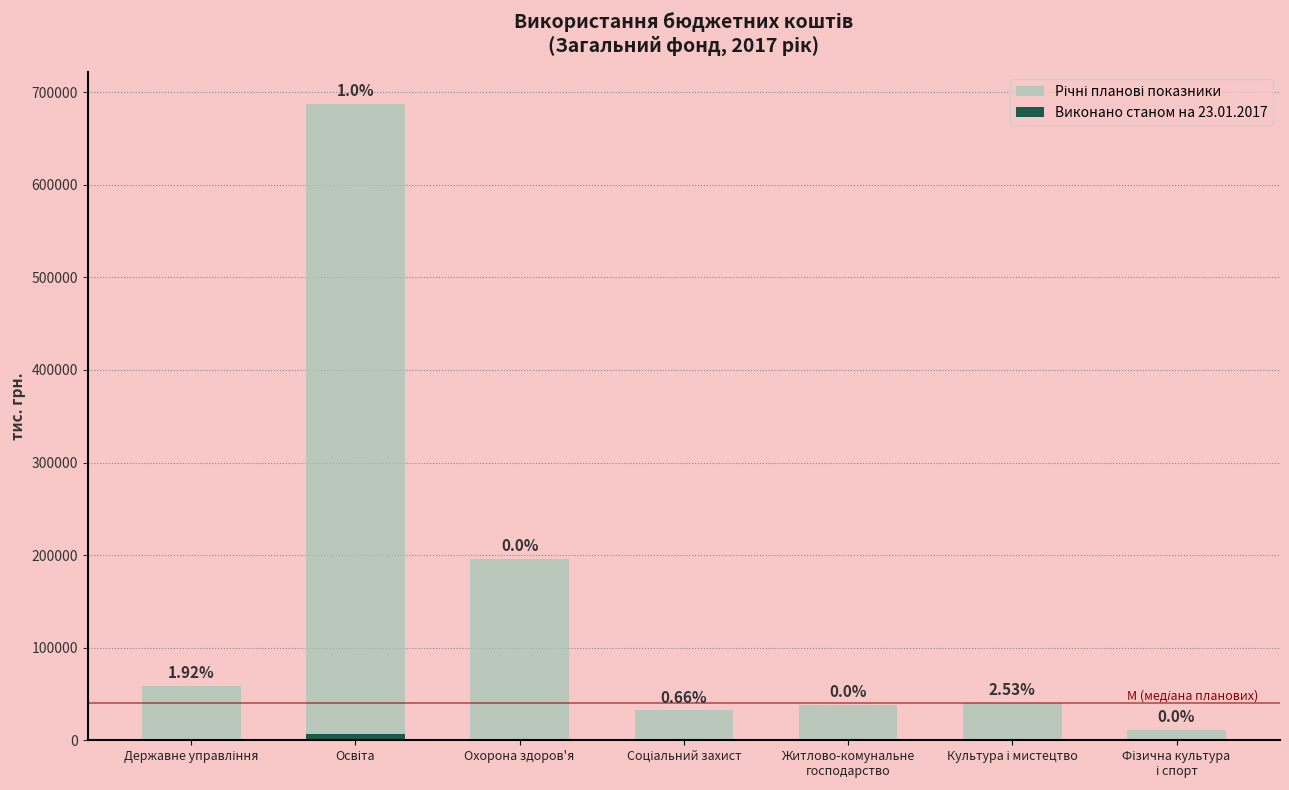

What is the label of the 5th bar from the right?

Охорона здоров'я